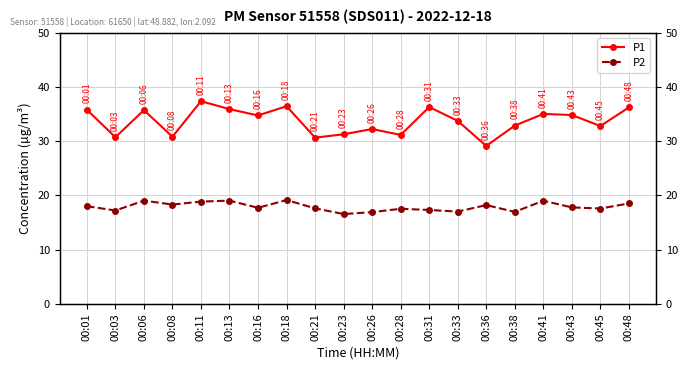

How many interior local peaks does the P2 series have?

6